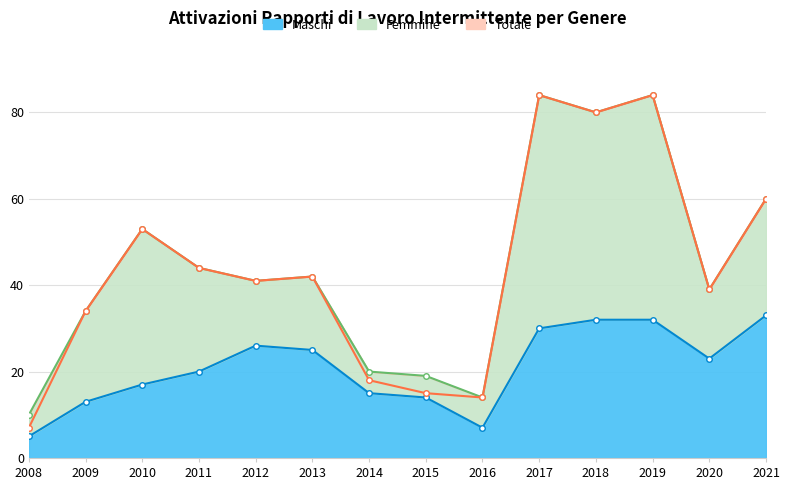

What is the spread (max minus min) of values at 2009?

21